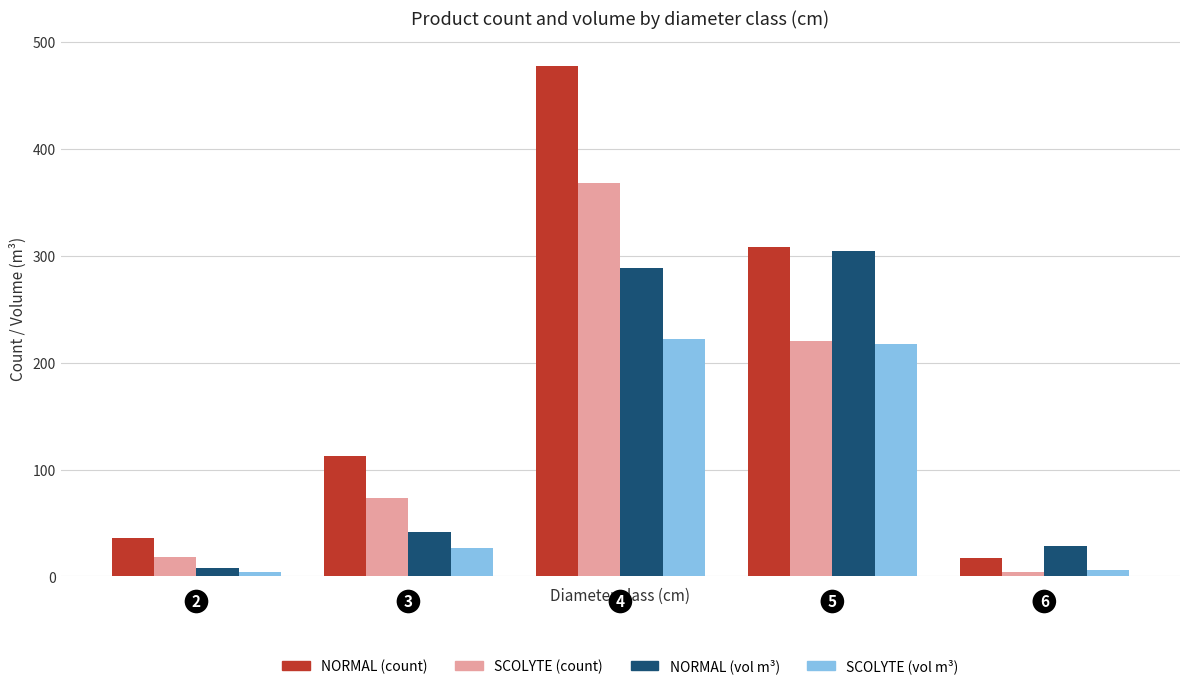

How many bars are there in total?

20